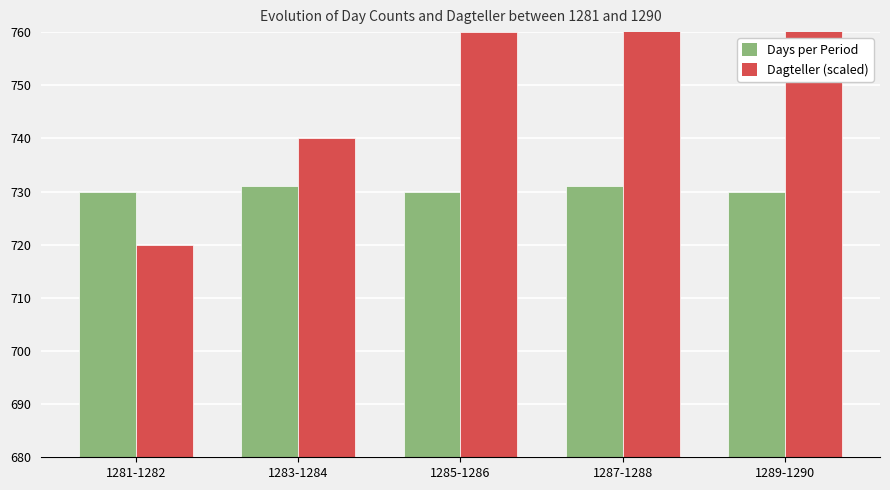

Is it true that Dagteller (scaled) equals 1024.7 at 1285-1286?

False